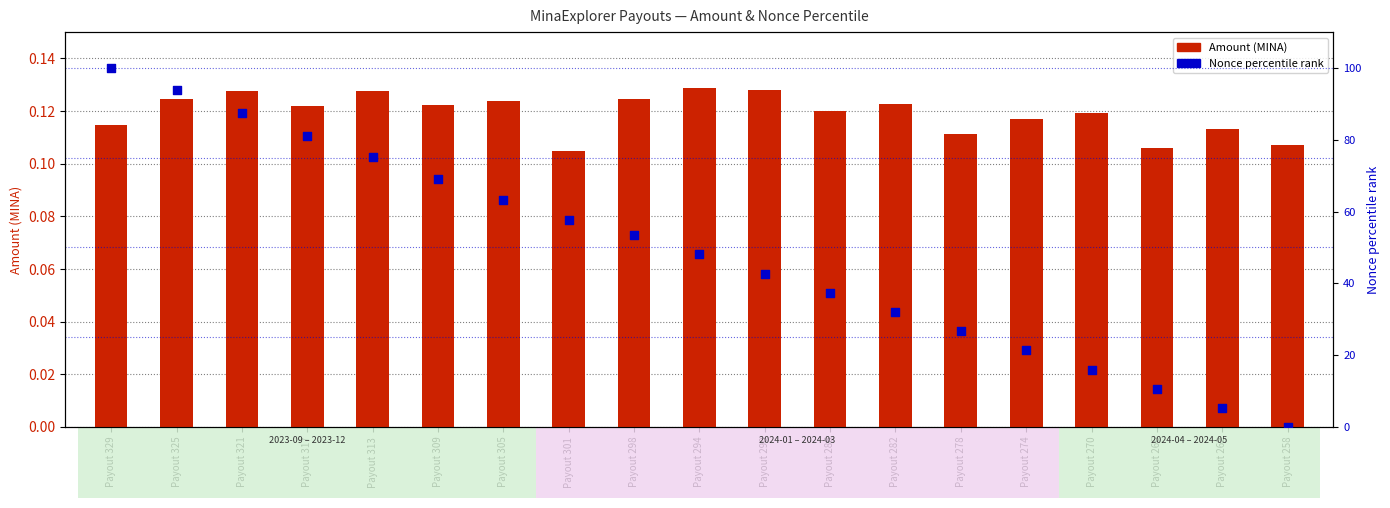

What is the total value across all series at Payout 270?

16.1